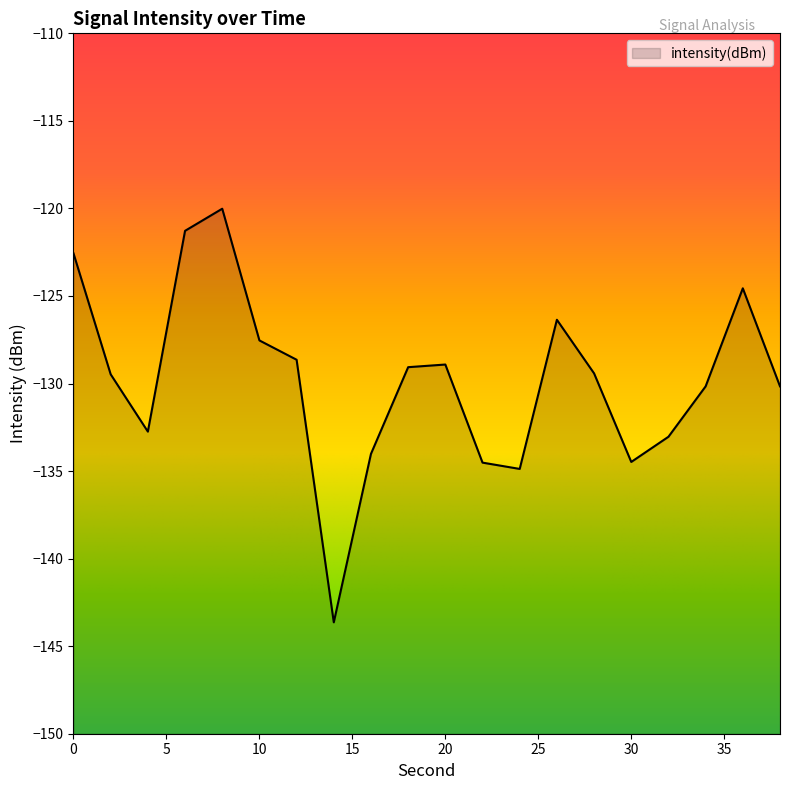

How many data points does each series have?

20